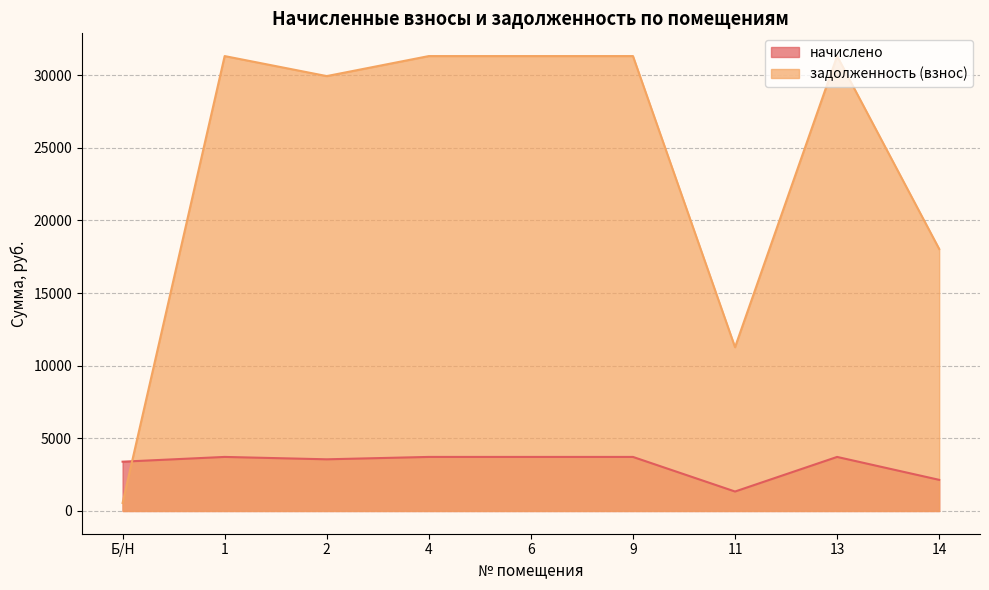

What is the label of the 8th point from the left?

13